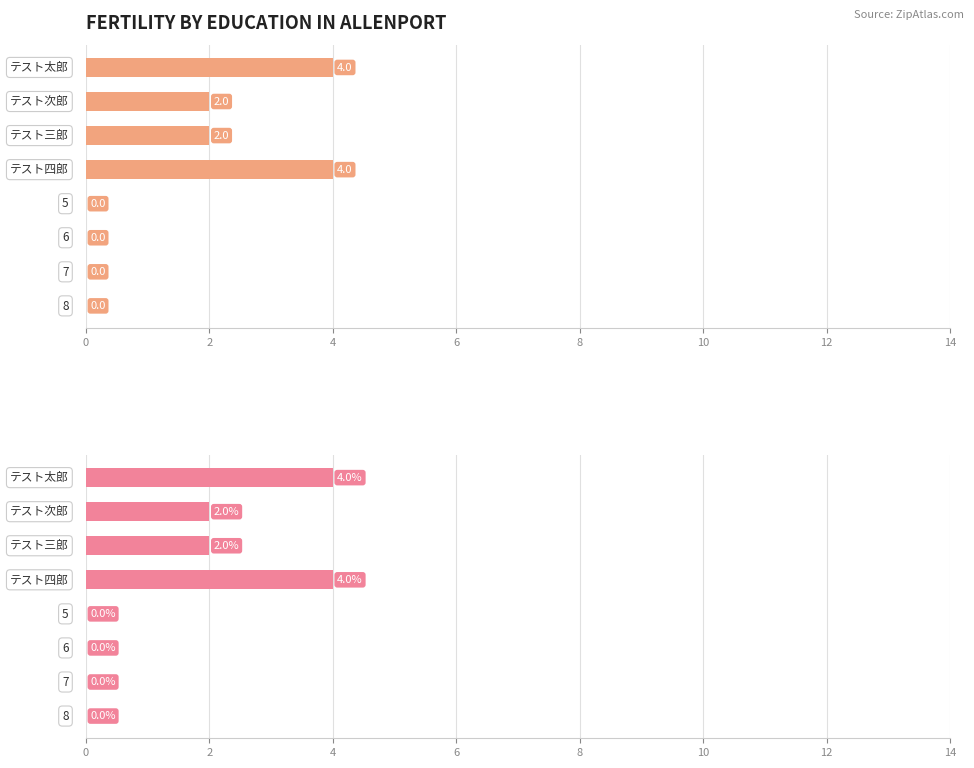

Reading left to right, extract all data points from this chart.

4	2	2	4	0	0	0	0